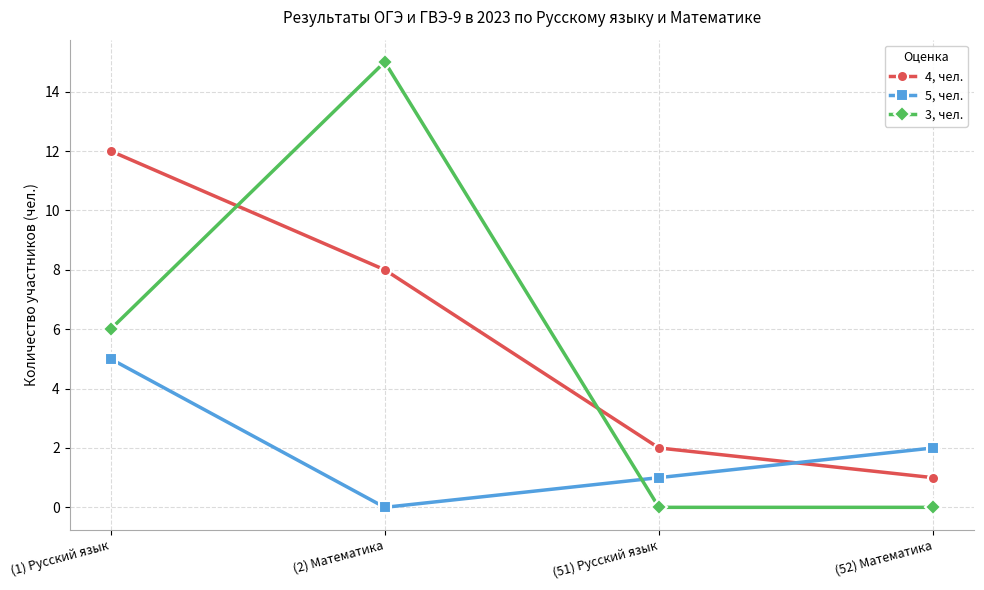

True or false: 5, чел. has a value of 3 at (52) Математика.

False